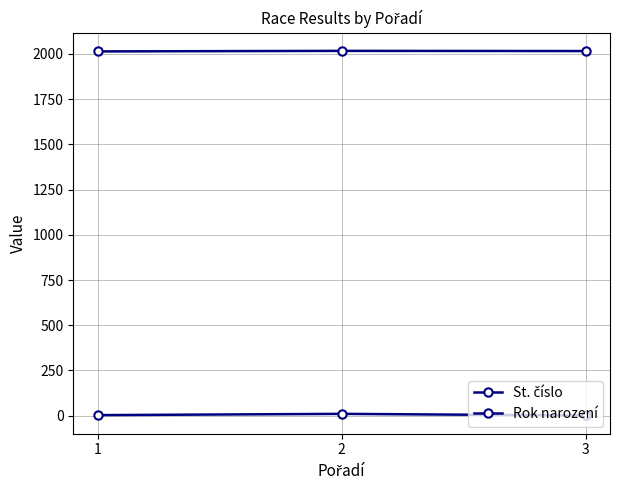

Reading right to left, list all the values displayed in this chart.

St. číslo: 1	10	3
Rok narození: 2016	2017	2014